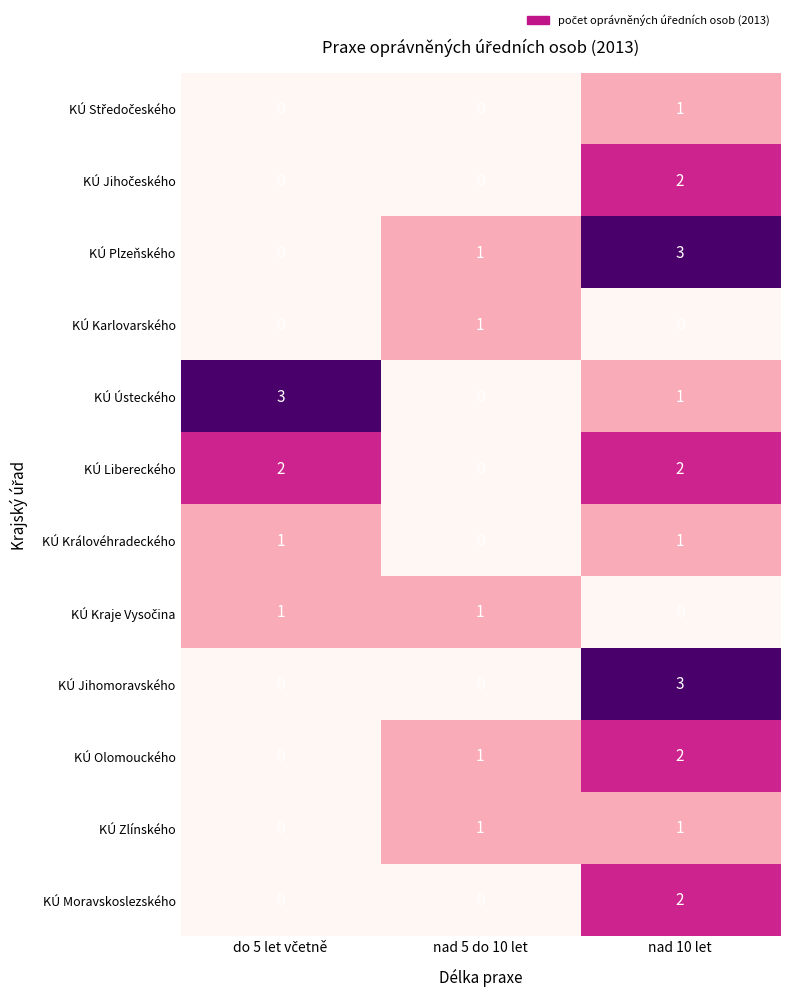

Which category has the lowest value in the KÚ Libereckého series?

nad 5 do 10 let